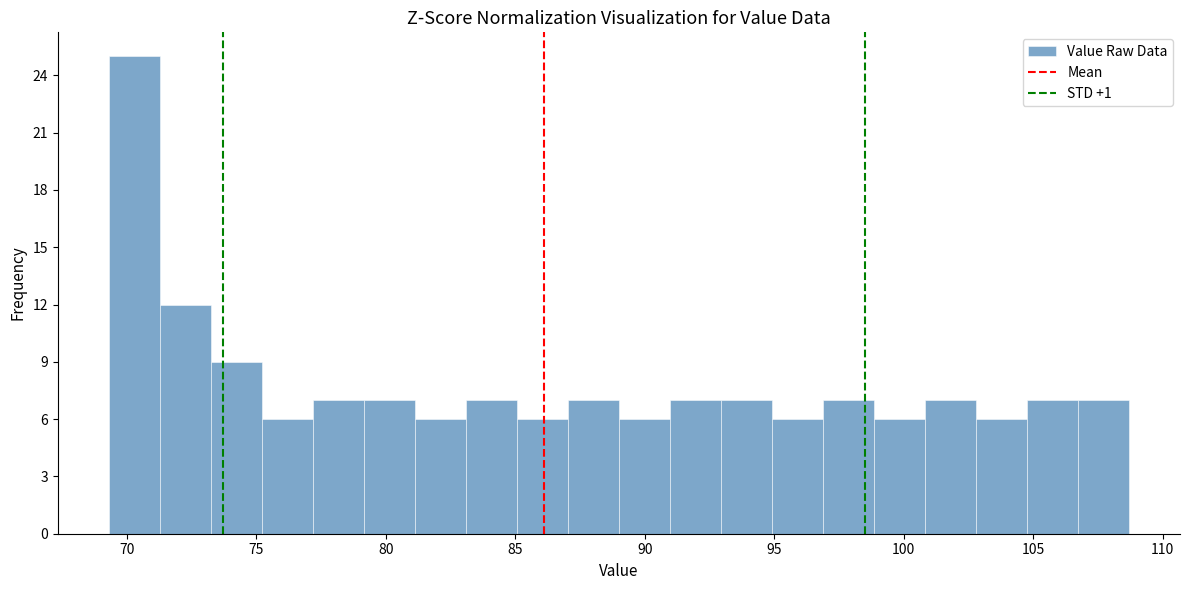

Around what value on the x-axis is the tallest bar? Give the approximate position of its centre, as read against the axis.

70.5